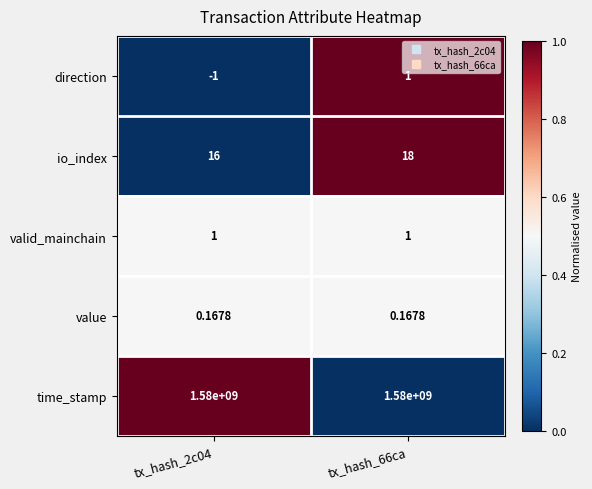

Which series has the largest total across all categories?

time_stamp